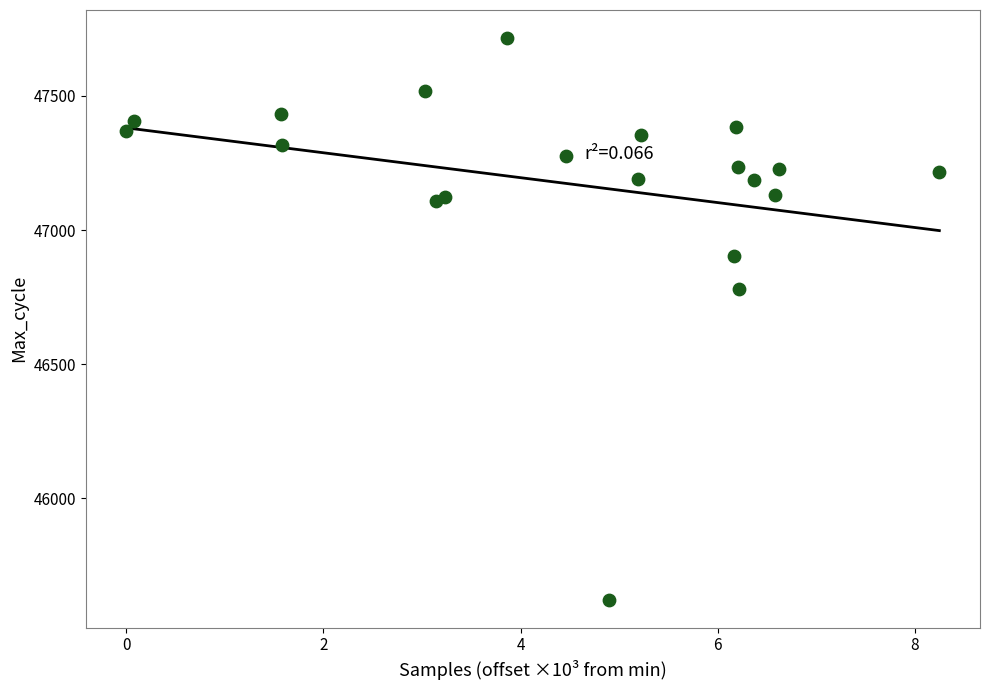

What Y value in the scatter plot is closest to 46668?

46780